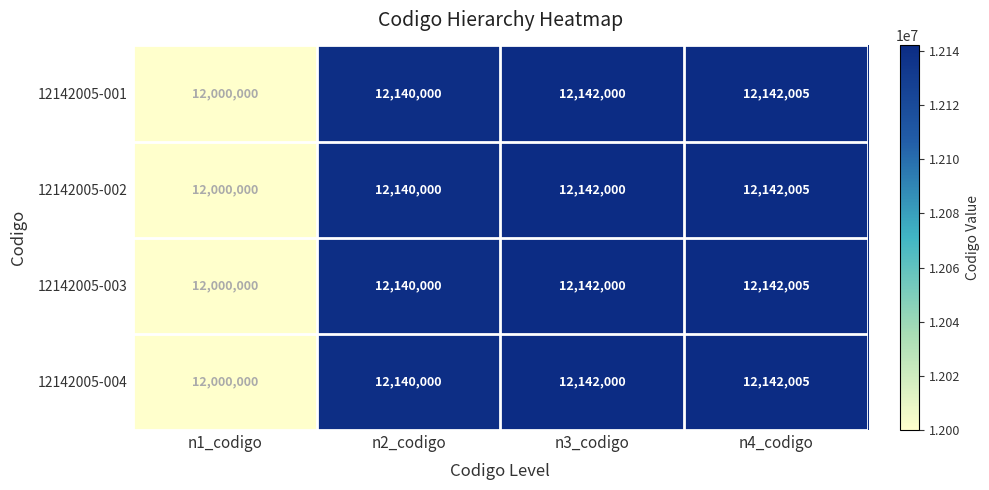

How many data points does each series have?

4